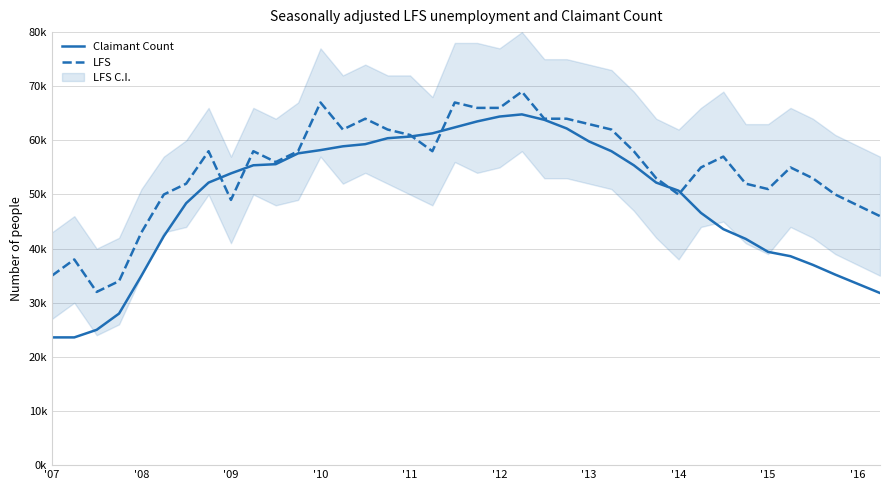

At which category does the chart reach its peak across all series?

21